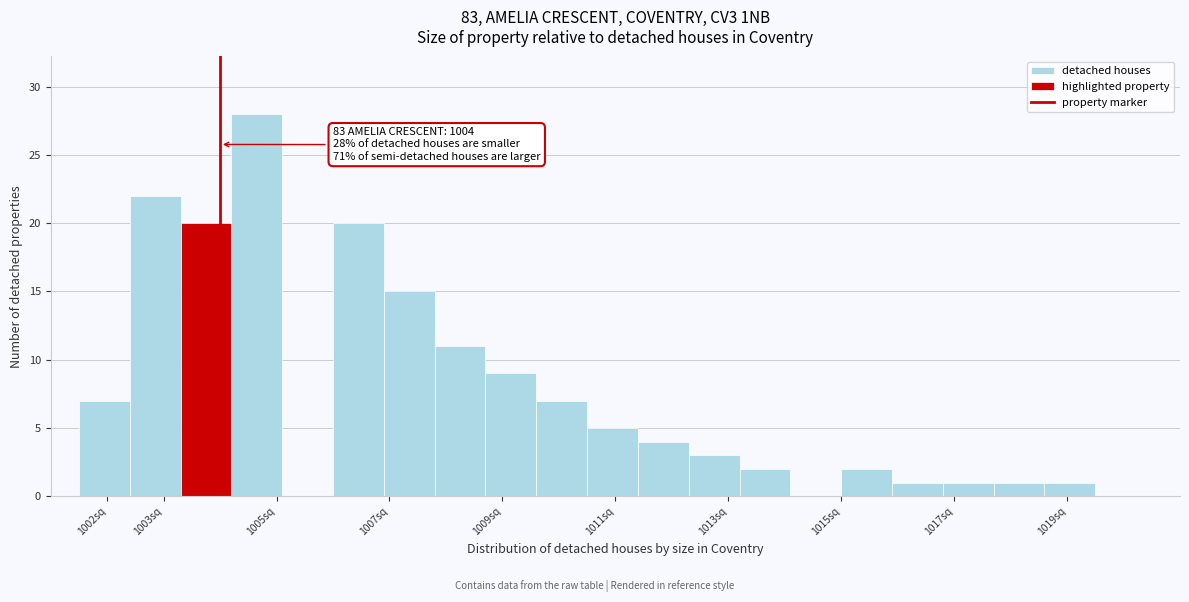

Over which range of the x-axis is the bar tallest?

1004.2 to 1005.1